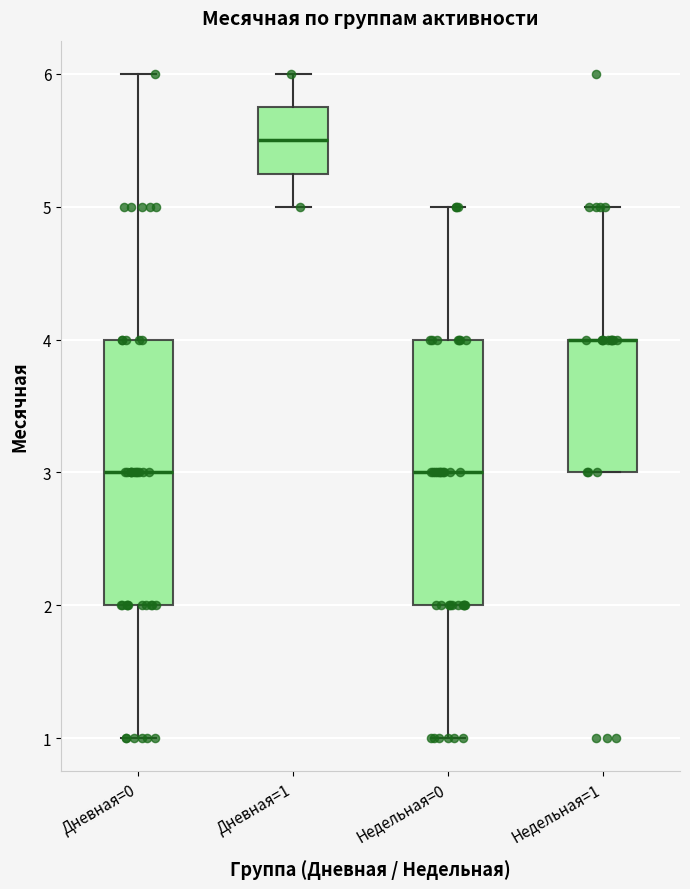

Where is the upper edge of the box for Дневная=1 on the y-axis? The values are not printed on the chart, so give them approximately, as read against the axis.

5.8